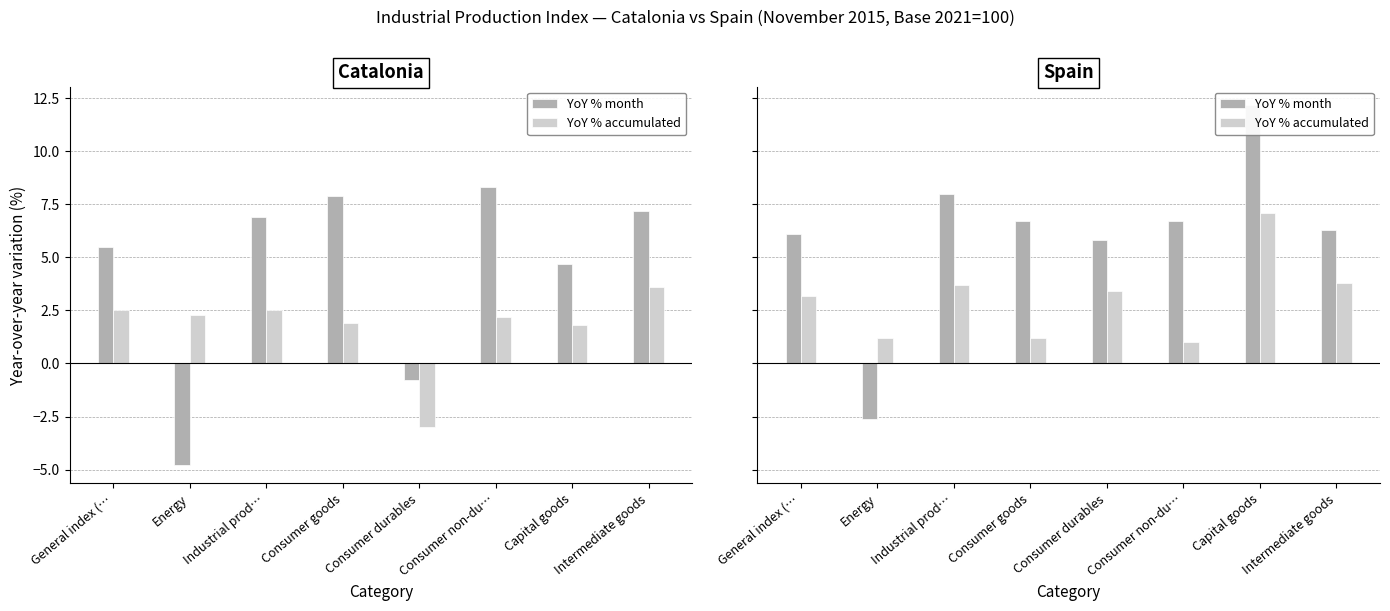

Which series has the widest spread of values?

YoY % month